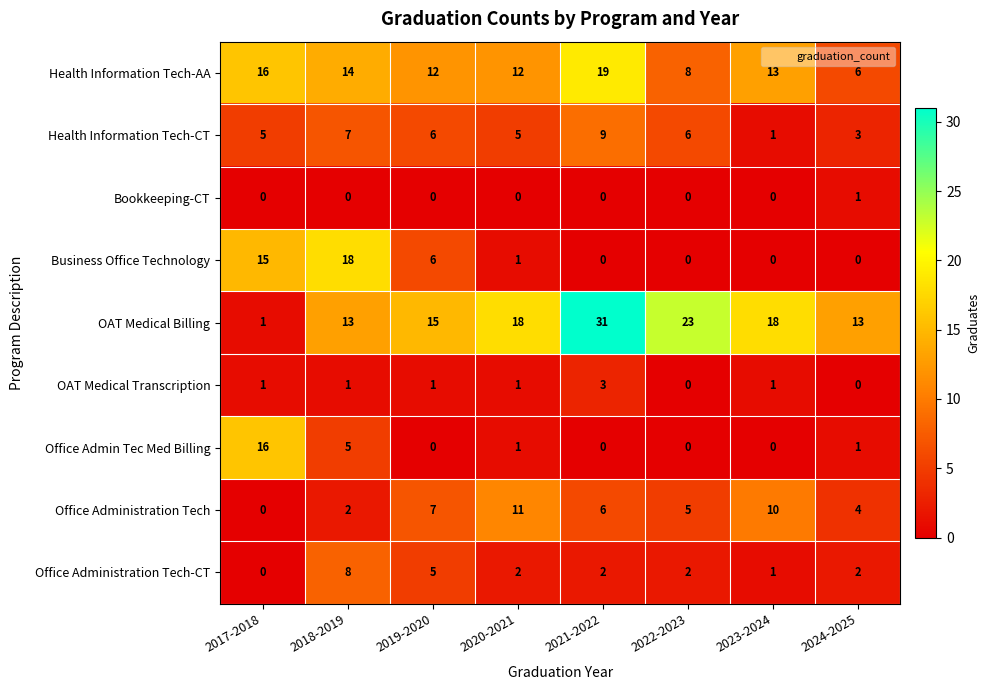

Where is Office Administration Tech-CT nearest to the value 4?

2019-2020